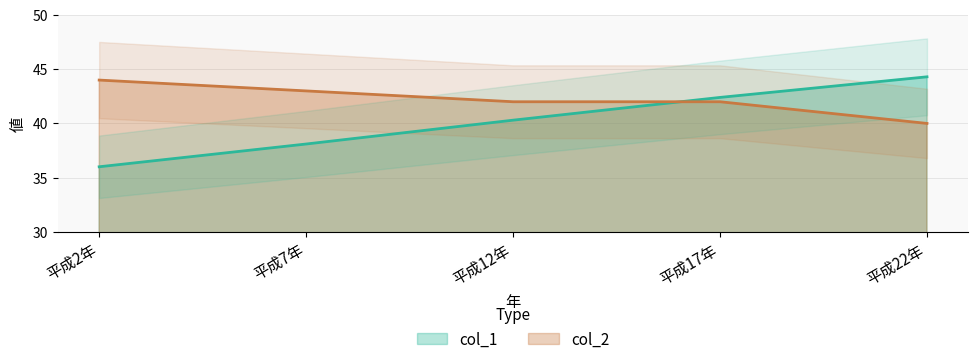

What value does the col_2 series have at 平成7年?

43.0